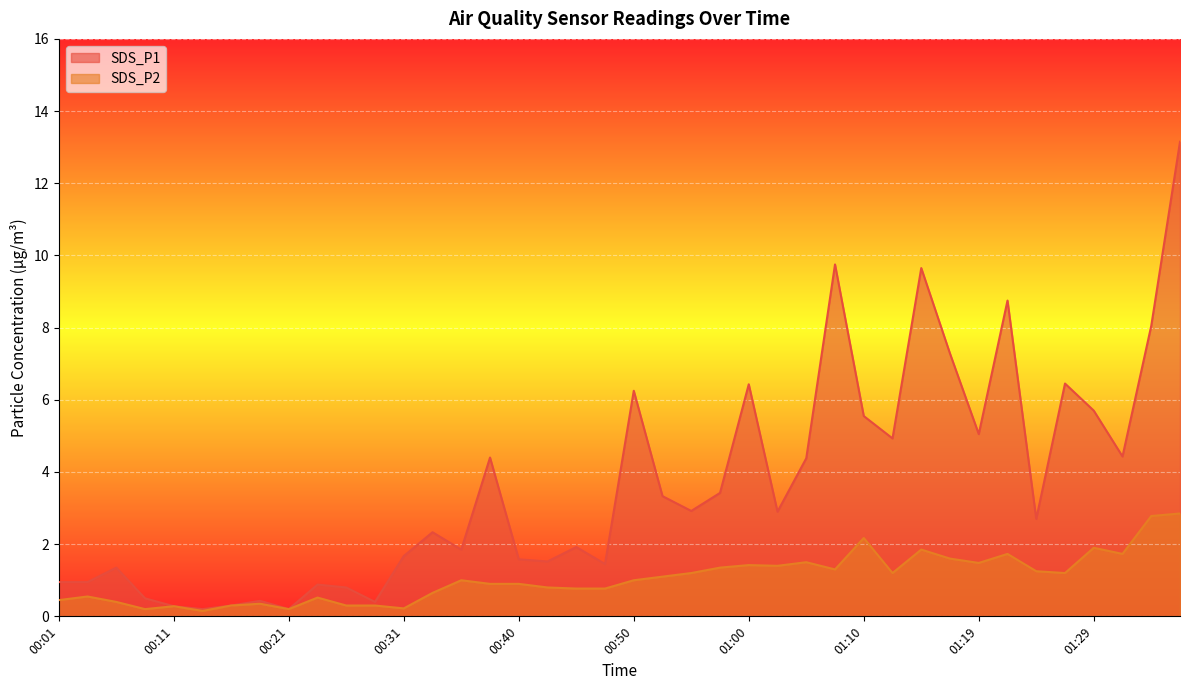

The SDS_P2 series shows 1.7 at 01:32. True or false?

True